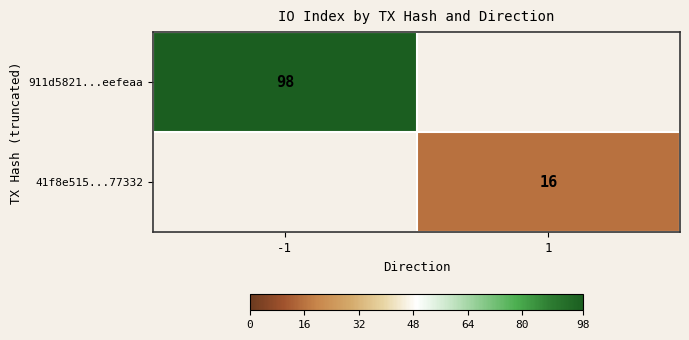

The value of 41f8e515...77332 at 1 is 4. True or false?

False